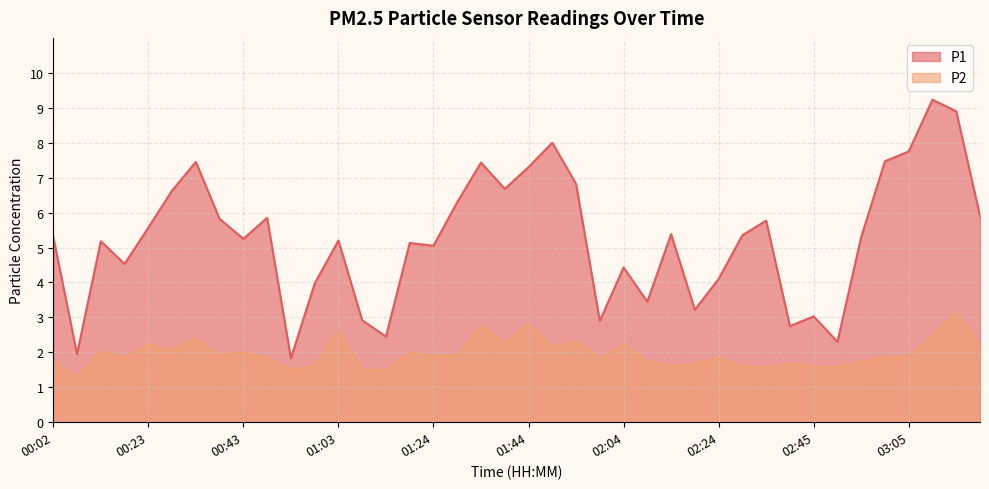

Reading left to right, list all the values displayed in this chart.

P1: 00:02=5.3	00:07=1.9	00:13=5.2	00:18=4.5	00:23=5.6	00:28=6.6	00:33=7.5	00:38=5.8	00:43=5.2	00:48=5.8	00:53=1.8	00:58=4.0	01:03=5.2	01:08=2.9	01:13=2.5	01:18=5.1	01:24=5.0	01:29=6.3	01:34=7.4	01:39=6.7	01:44=7.3	01:49=8.0	01:54=6.8	01:59=2.9	02:04=4.4	02:09=3.5	02:14=5.4	02:19=3.2	02:24=4.1	02:30=5.3	02:35=5.8	02:40=2.8	02:45=3.0	02:50=2.3	02:55=5.3	03:00=7.5	03:05=7.8	03:10=9.2	03:15=8.9	03:20=5.9
P2: 00:02=1.7	00:07=1.3	00:13=2.0	00:18=1.9	00:23=2.2	00:28=2.1	00:33=2.4	00:38=1.9	00:43=2.0	00:48=1.8	00:53=1.5	00:58=1.6	01:03=2.6	01:08=1.5	01:13=1.5	01:18=2.0	01:24=1.9	01:29=1.9	01:34=2.8	01:39=2.3	01:44=2.8	01:49=2.2	01:54=2.3	01:59=1.9	02:04=2.2	02:09=1.8	02:14=1.6	02:19=1.7	02:24=1.8	02:30=1.6	02:35=1.6	02:40=1.7	02:45=1.6	02:50=1.6	02:55=1.7	03:00=1.9	03:05=1.9	03:10=2.5	03:15=3.1	03:20=2.2